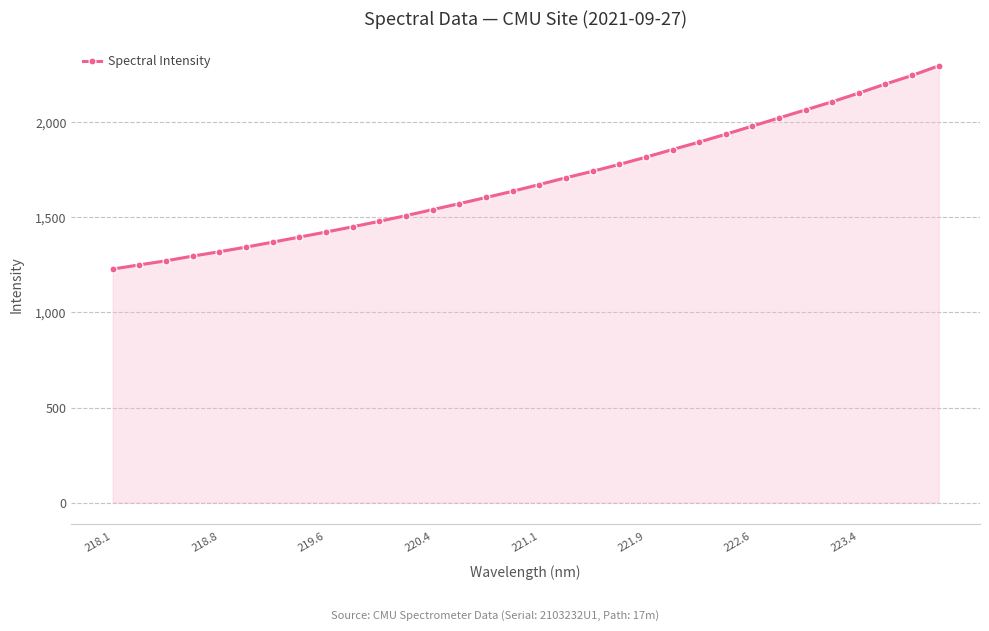

What is the value of the 15th point from the left?

1605.1